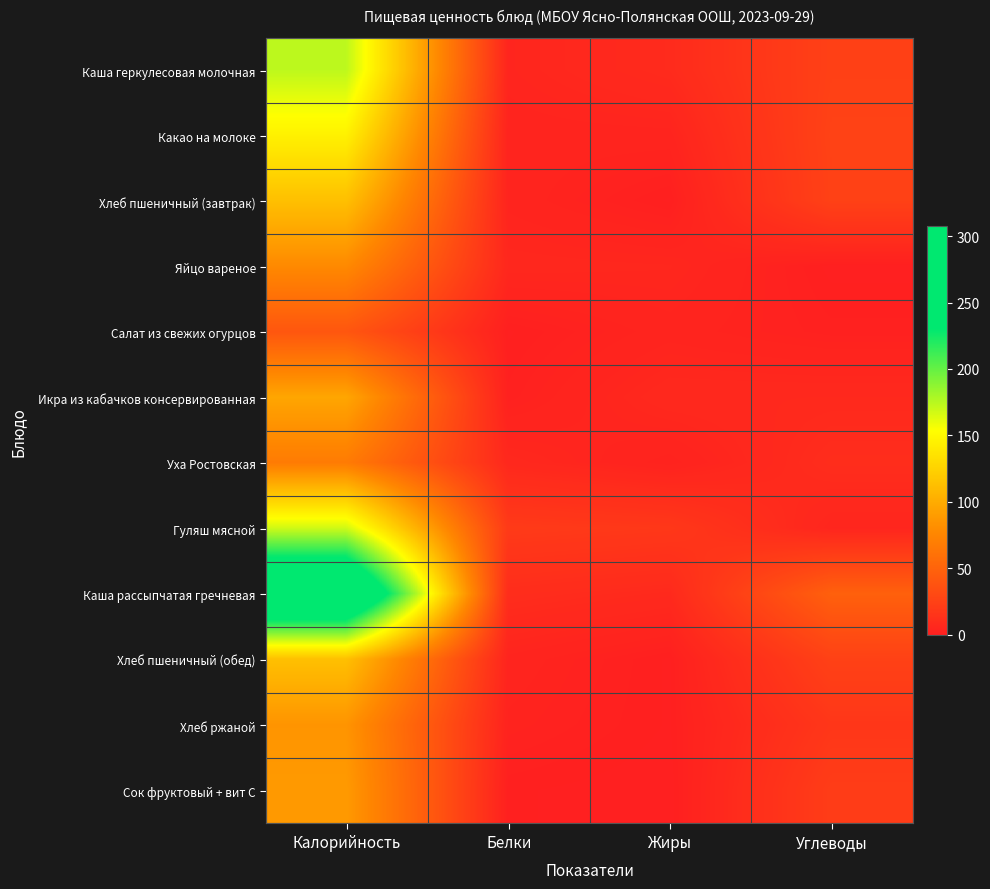

What is the total value across all series at Калорийность?

1476.8